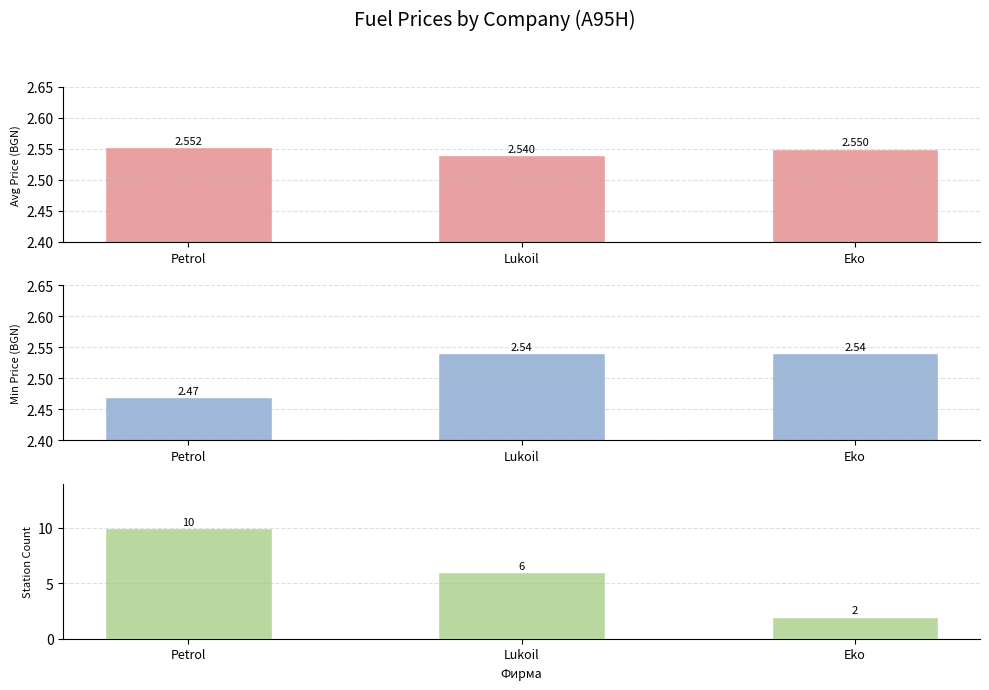

Reading right to left, extract all data points from this chart.

Avg Price: Eko=2.5	Lukoil=2.5	Petrol=2.6
Min Price: Eko=2.5	Lukoil=2.5	Petrol=2.5
Station Count: Eko=2.0	Lukoil=6.0	Petrol=10.0